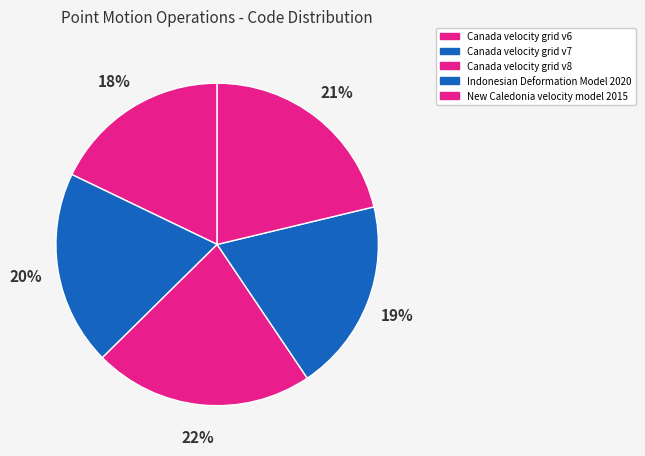

Which slice is the largest?

Canada velocity grid v8